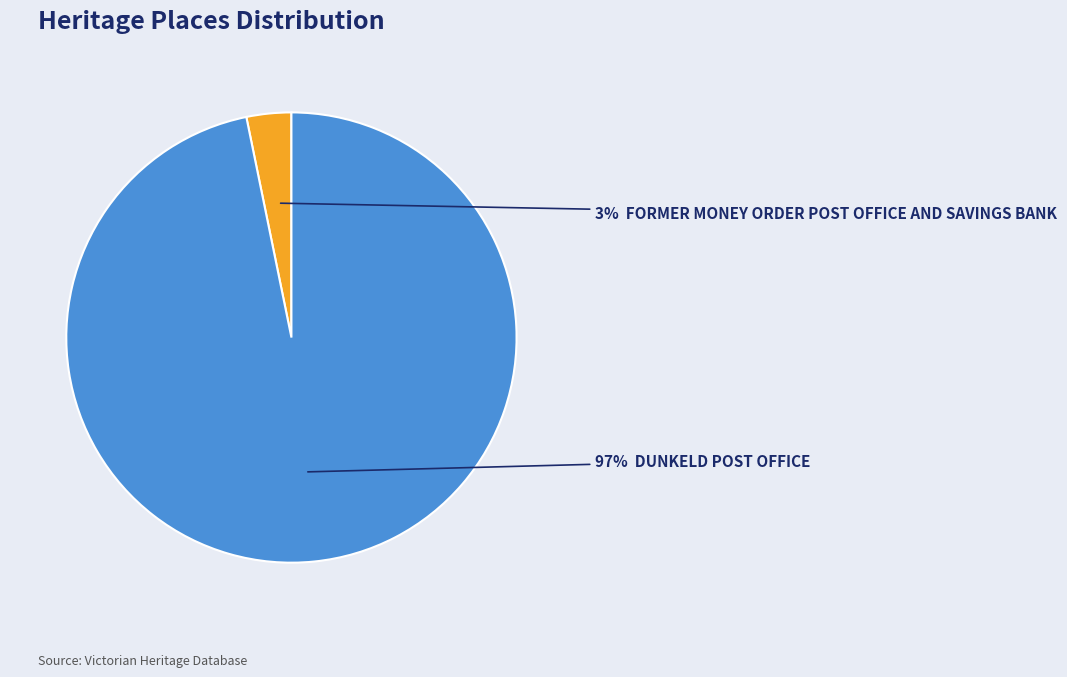

Is there a majority slice in this chart?

Yes